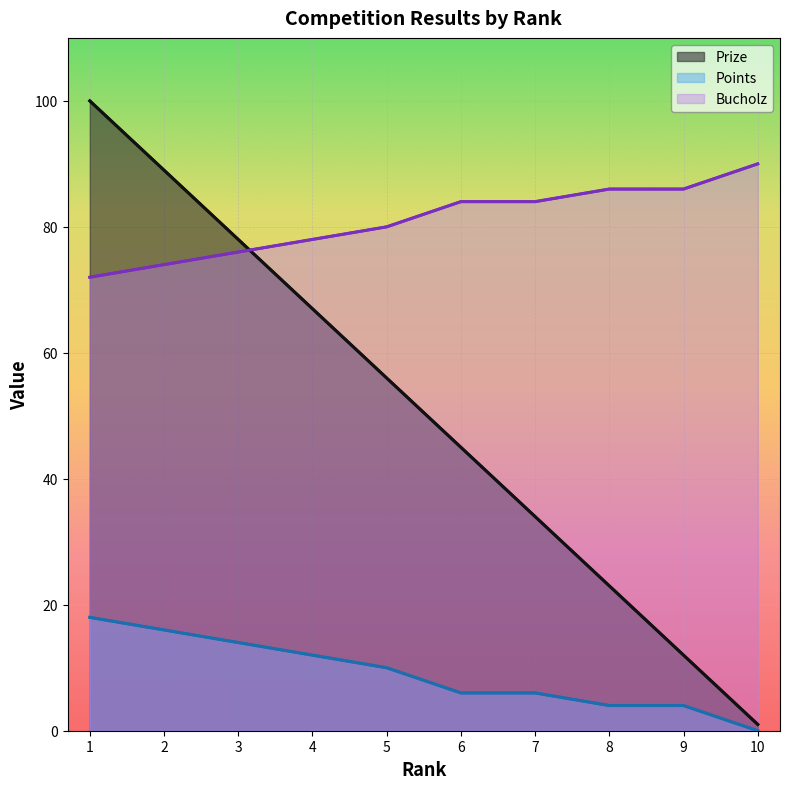

True or false: Bucholz and Prize cross at least once.

True